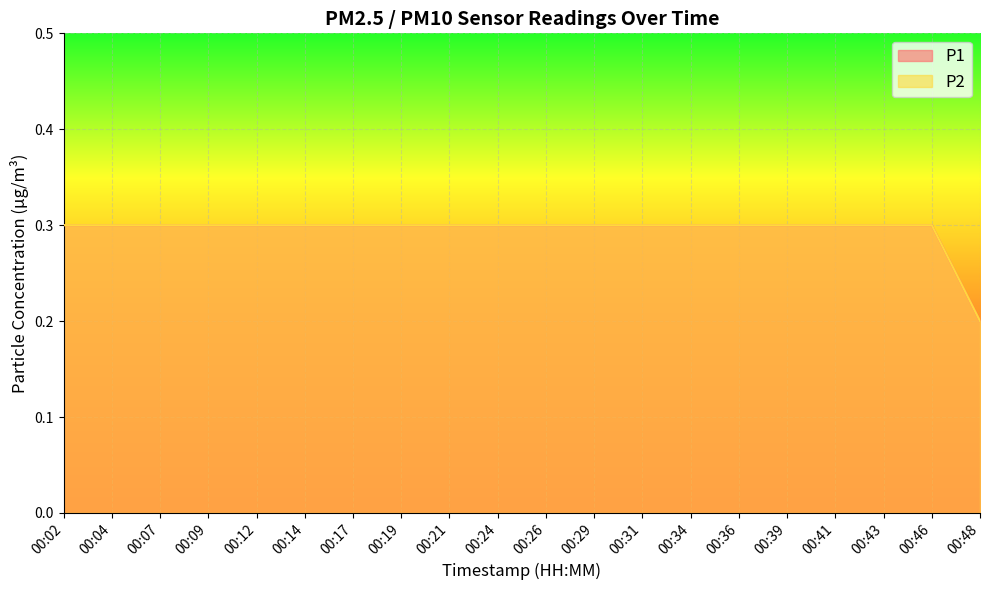

Which category has the lowest value in the P2 series?

00:48